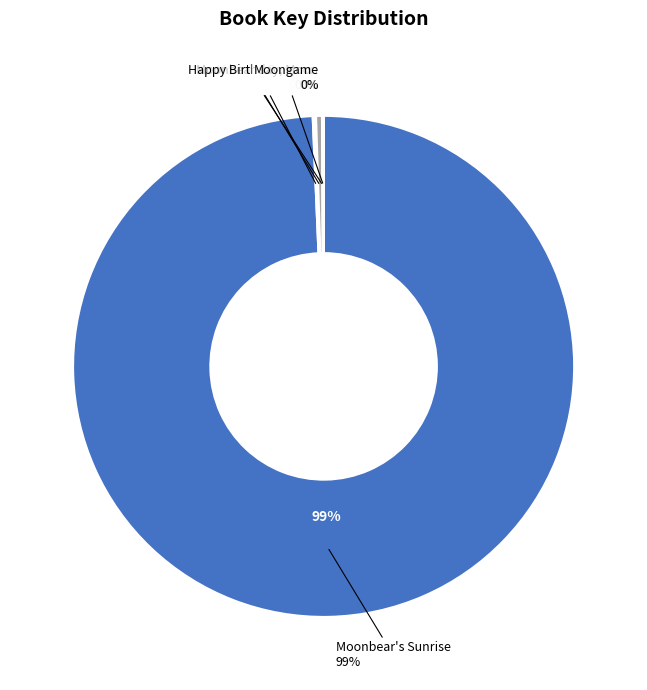

To the nearest percent, what is the combined percentage of Happy Birthday, Moon and Moonbear's Sunrise?

99%